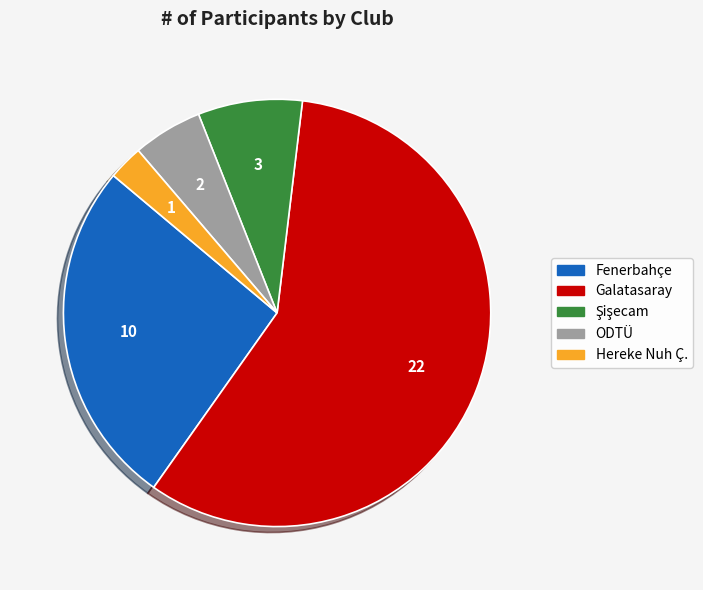

Which slice is the smallest?

Hereke Nuh Ç.